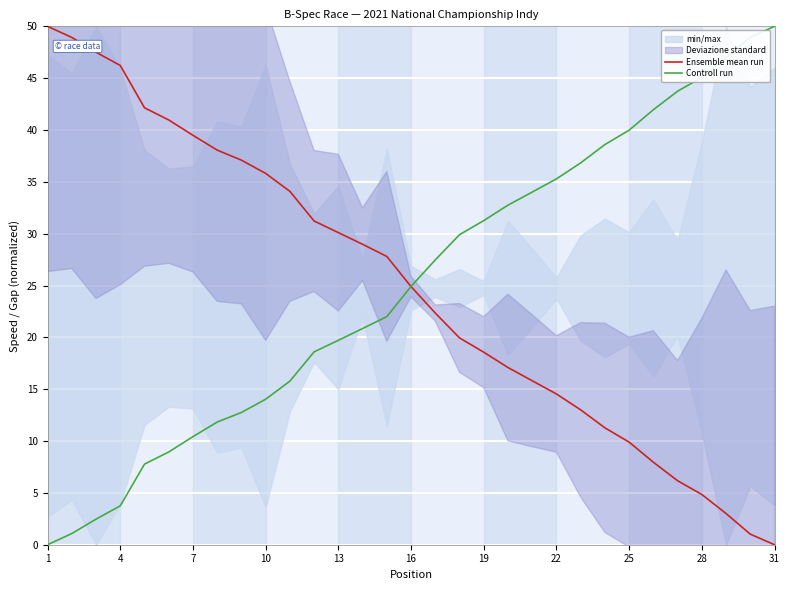

Which series has the largest total across all categories?

Controll run